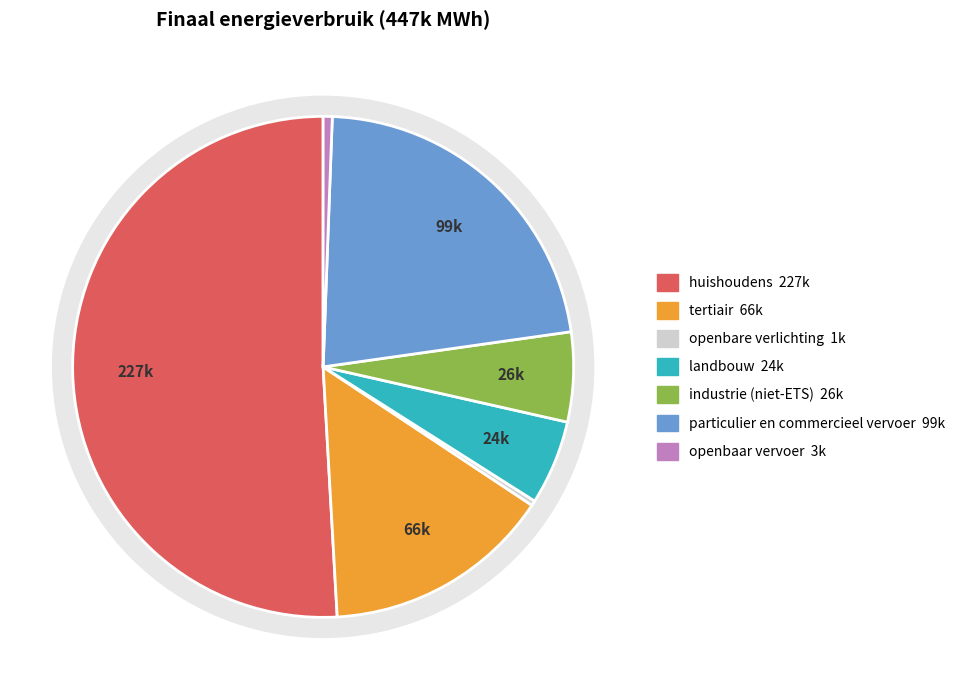

What is the smallest slice in the pie chart?

openbare verlichting